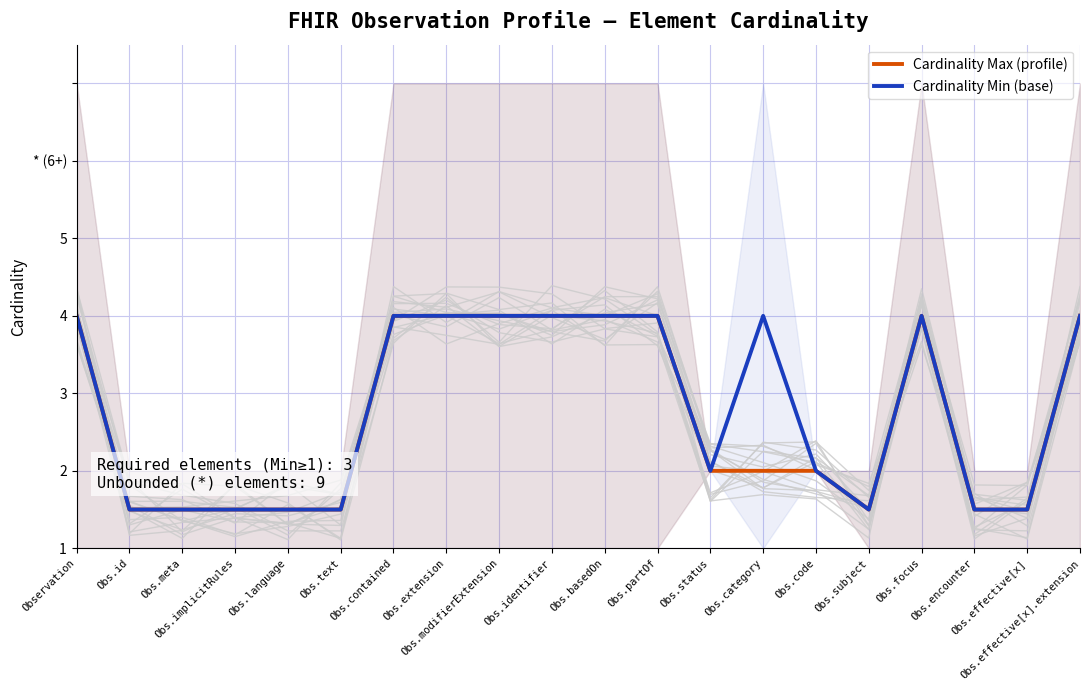

True or false: Cardinality Max (profile) and Cardinality Min (base) intersect in this chart.

False